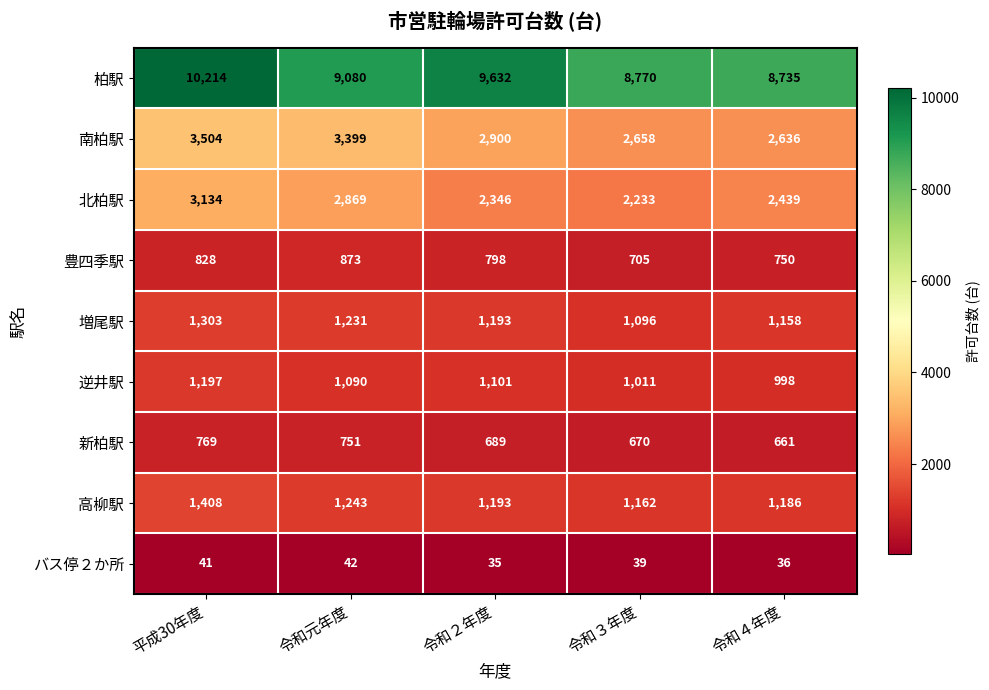

What is the total value across all series at 令和４年度?

18599